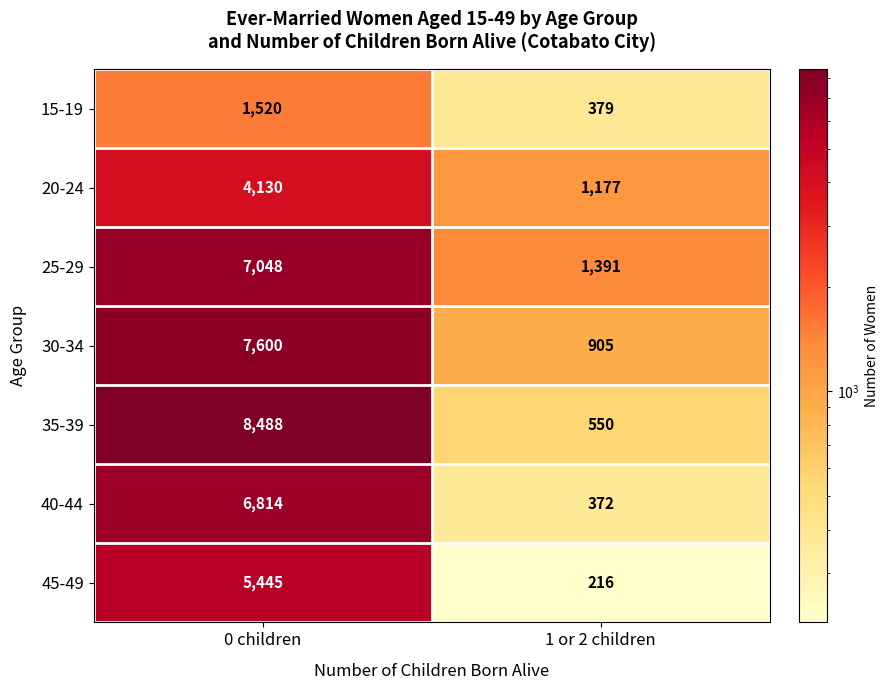

Rank the series by their maximum value, from lowest to highest.

15-19, 20-24, 45-49, 40-44, 25-29, 30-34, 35-39